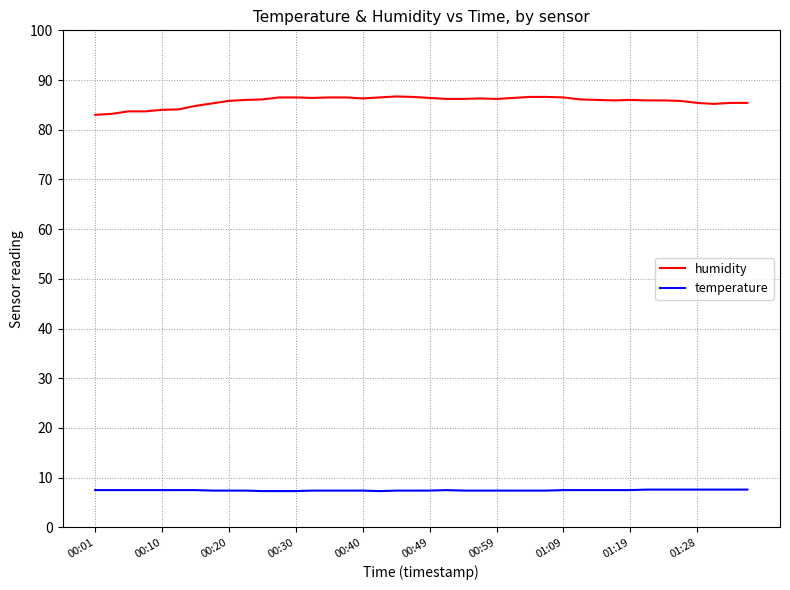

True or false: humidity and temperature intersect in this chart.

False